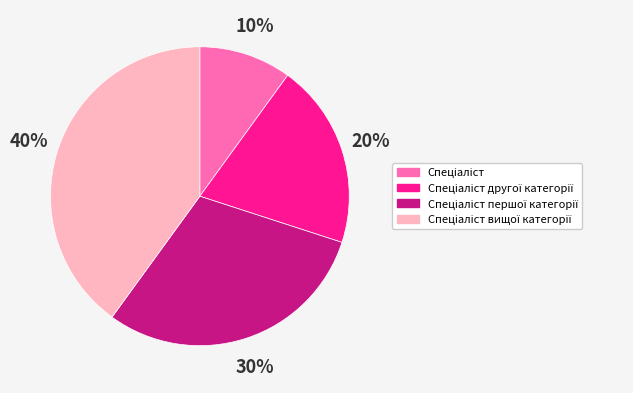

To the nearest percent, what is the difference between the largest and smallest slice percentages?

30%